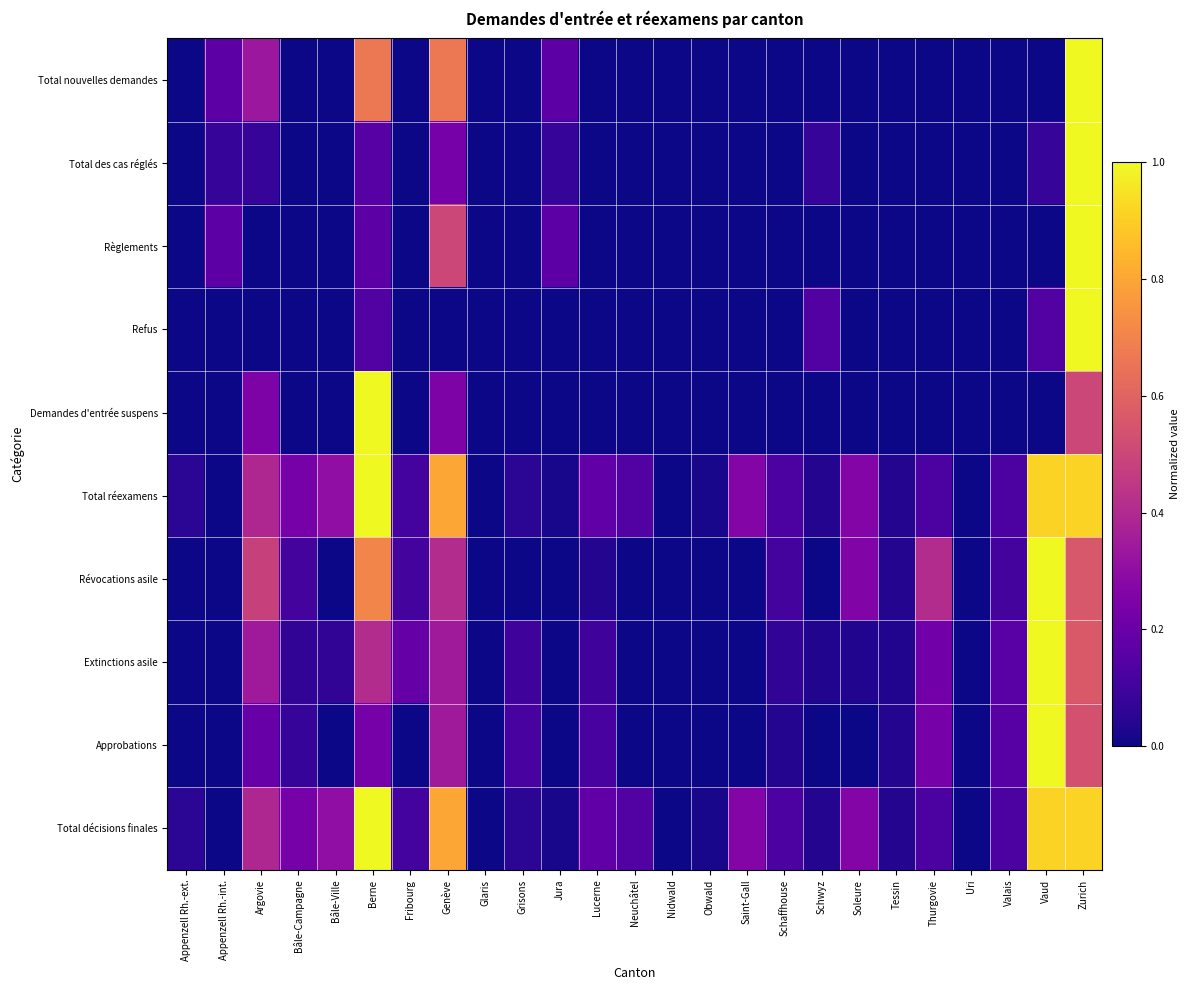

Reading left to right, list all the values displayed in this chart.

Total nouvelles demandes: Appenzell Rh.-ext.=0.0	Appenzell Rh.-int.=0.2	Argovie=0.3	Bâle-Campagne=0.0	Bâle-Ville=0.0	Berne=0.7	Fribourg=0.0	Genève=0.7	Glaris=0.0	Grisons=0.0	Jura=0.2	Lucerne=0.0	Neuchâtel=0.0	Nidwald=0.0	Obwald=0.0	Saint-Gall=0.0	Schaffhouse=0.0	Schwyz=0.0	Soleure=0.0	Tessin=0.0	Thurgovie=0.0	Uri=0.0	Valais=0.0	Vaud=0.0	Zurich=1.0
Total des cas réglés: Appenzell Rh.-ext.=0.0	Appenzell Rh.-int.=0.1	Argovie=0.1	Bâle-Campagne=0.0	Bâle-Ville=0.0	Berne=0.2	Fribourg=0.0	Genève=0.2	Glaris=0.0	Grisons=0.0	Jura=0.1	Lucerne=0.0	Neuchâtel=0.0	Nidwald=0.0	Obwald=0.0	Saint-Gall=0.0	Schaffhouse=0.0	Schwyz=0.1	Soleure=0.0	Tessin=0.0	Thurgovie=0.0	Uri=0.0	Valais=0.0	Vaud=0.1	Zurich=1.0
Règlements: Appenzell Rh.-ext.=0.0	Appenzell Rh.-int.=0.2	Argovie=0.0	Bâle-Campagne=0.0	Bâle-Ville=0.0	Berne=0.2	Fribourg=0.0	Genève=0.5	Glaris=0.0	Grisons=0.0	Jura=0.2	Lucerne=0.0	Neuchâtel=0.0	Nidwald=0.0	Obwald=0.0	Saint-Gall=0.0	Schaffhouse=0.0	Schwyz=0.0	Soleure=0.0	Tessin=0.0	Thurgovie=0.0	Uri=0.0	Valais=0.0	Vaud=0.0	Zurich=1.0
Refus: Appenzell Rh.-ext.=0.0	Appenzell Rh.-int.=0.0	Argovie=0.0	Bâle-Campagne=0.0	Bâle-Ville=0.0	Berne=0.1	Fribourg=0.0	Genève=0.0	Glaris=0.0	Grisons=0.0	Jura=0.0	Lucerne=0.0	Neuchâtel=0.0	Nidwald=0.0	Obwald=0.0	Saint-Gall=0.0	Schaffhouse=0.0	Schwyz=0.1	Soleure=0.0	Tessin=0.0	Thurgovie=0.0	Uri=0.0	Valais=0.0	Vaud=0.1	Zurich=1.0
Demandes d'entrée suspens: Appenzell Rh.-ext.=0.0	Appenzell Rh.-int.=0.0	Argovie=0.2	Bâle-Campagne=0.0	Bâle-Ville=0.0	Berne=1.0	Fribourg=0.0	Genève=0.2	Glaris=0.0	Grisons=0.0	Jura=0.0	Lucerne=0.0	Neuchâtel=0.0	Nidwald=0.0	Obwald=0.0	Saint-Gall=0.0	Schaffhouse=0.0	Schwyz=0.0	Soleure=0.0	Tessin=0.0	Thurgovie=0.0	Uri=0.0	Valais=0.0	Vaud=0.0	Zurich=0.5
Total réexamens: Appenzell Rh.-ext.=0.1	Appenzell Rh.-int.=0.0	Argovie=0.4	Bâle-Campagne=0.2	Bâle-Ville=0.3	Berne=1.0	Fribourg=0.1	Genève=0.8	Glaris=0.0	Grisons=0.1	Jura=0.0	Lucerne=0.2	Neuchâtel=0.1	Nidwald=0.0	Obwald=0.0	Saint-Gall=0.3	Schaffhouse=0.1	Schwyz=0.0	Soleure=0.3	Tessin=0.0	Thurgovie=0.1	Uri=0.0	Valais=0.1	Vaud=0.9	Zurich=0.9
Révocations asile: Appenzell Rh.-ext.=0.0	Appenzell Rh.-int.=0.0	Argovie=0.5	Bâle-Campagne=0.1	Bâle-Ville=0.0	Berne=0.7	Fribourg=0.1	Genève=0.4	Glaris=0.0	Grisons=0.0	Jura=0.0	Lucerne=0.0	Neuchâtel=0.0	Nidwald=0.0	Obwald=0.0	Saint-Gall=0.0	Schaffhouse=0.1	Schwyz=0.0	Soleure=0.3	Tessin=0.0	Thurgovie=0.4	Uri=0.0	Valais=0.1	Vaud=1.0	Zurich=0.6
Extinctions asile: Appenzell Rh.-ext.=0.0	Appenzell Rh.-int.=0.0	Argovie=0.3	Bâle-Campagne=0.1	Bâle-Ville=0.1	Berne=0.4	Fribourg=0.2	Genève=0.3	Glaris=0.0	Grisons=0.1	Jura=0.0	Lucerne=0.1	Neuchâtel=0.0	Nidwald=0.0	Obwald=0.0	Saint-Gall=0.0	Schaffhouse=0.1	Schwyz=0.0	Soleure=0.0	Tessin=0.0	Thurgovie=0.2	Uri=0.0	Valais=0.2	Vaud=1.0	Zurich=0.6
Approbations: Appenzell Rh.-ext.=0.0	Appenzell Rh.-int.=0.0	Argovie=0.2	Bâle-Campagne=0.1	Bâle-Ville=0.0	Berne=0.2	Fribourg=0.0	Genève=0.3	Glaris=0.0	Grisons=0.1	Jura=0.0	Lucerne=0.1	Neuchâtel=0.0	Nidwald=0.0	Obwald=0.0	Saint-Gall=0.0	Schaffhouse=0.0	Schwyz=0.0	Soleure=0.0	Tessin=0.0	Thurgovie=0.2	Uri=0.0	Valais=0.2	Vaud=1.0	Zurich=0.5
Total décisions finales: Appenzell Rh.-ext.=0.1	Appenzell Rh.-int.=0.0	Argovie=0.4	Bâle-Campagne=0.2	Bâle-Ville=0.3	Berne=1.0	Fribourg=0.1	Genève=0.8	Glaris=0.0	Grisons=0.1	Jura=0.0	Lucerne=0.2	Neuchâtel=0.1	Nidwald=0.0	Obwald=0.0	Saint-Gall=0.3	Schaffhouse=0.1	Schwyz=0.0	Soleure=0.3	Tessin=0.0	Thurgovie=0.1	Uri=0.0	Valais=0.1	Vaud=0.9	Zurich=0.9